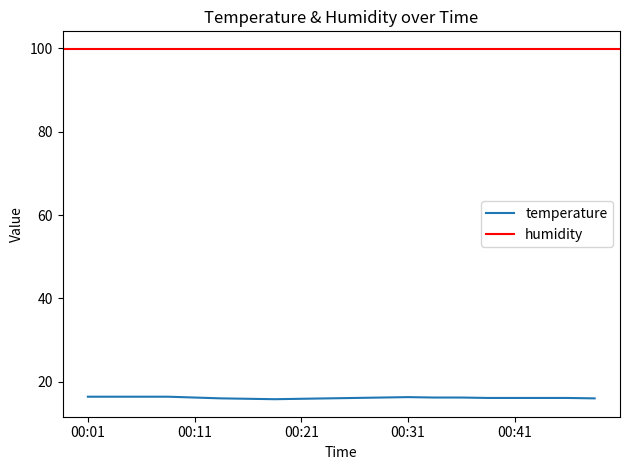

How many interior local valleys (lower than both neighbors) does the data have?

1